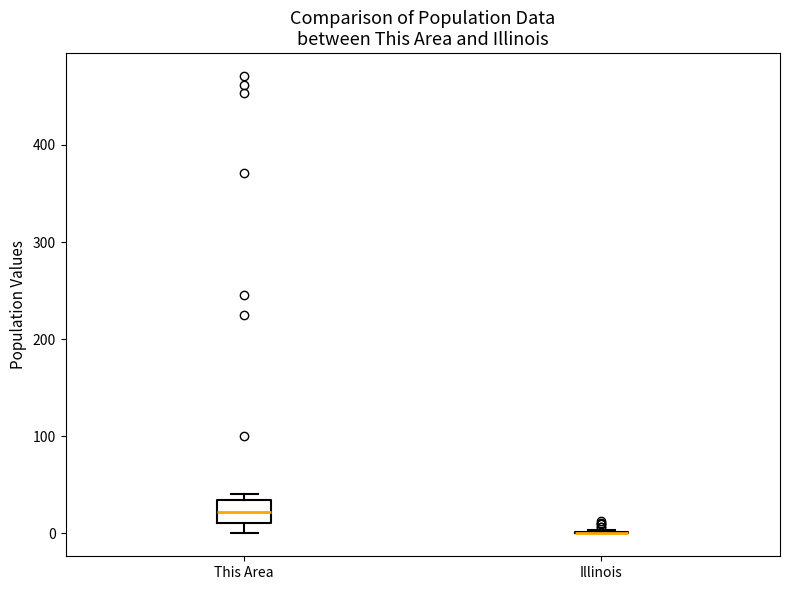

Reading left to right, transcribe this box plot: for each box, give where its median line is, the range the box spans, and where its two whiskers end, as read against the y-axis. The values are not printed on the chart, so give them approximately, as read against the axis.

This Area: median 20, box 10 to 30, whiskers 0 to 40
Illinois: box collapsed to a line at 0, whiskers 0 to 0